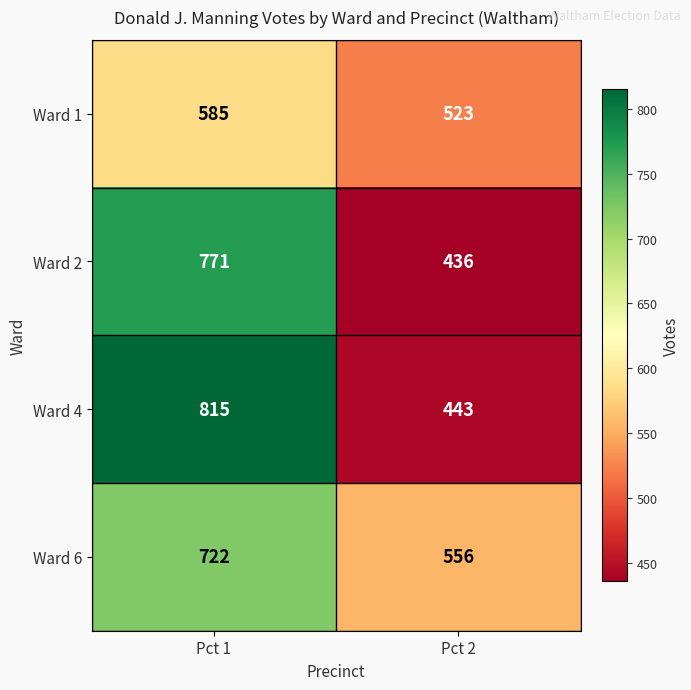

Which category has the lowest value in the Ward 1 series?

Pct 2